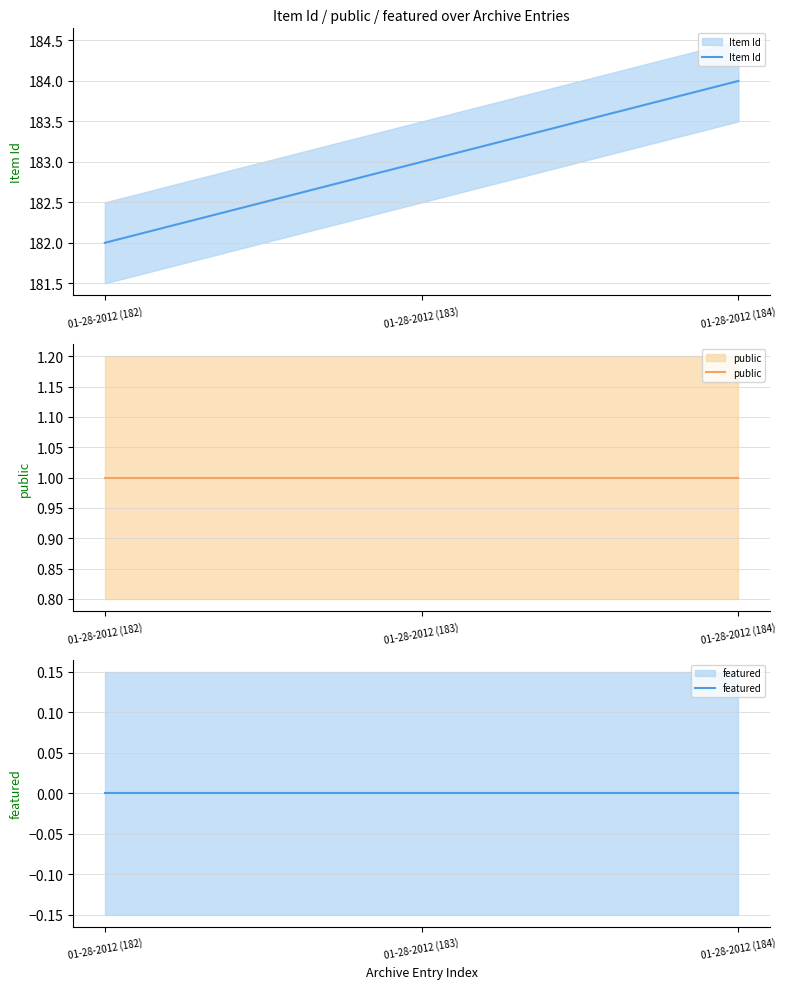

Reading left to right, transcribe all the data shown in this chart.

Item Id: 182	183	184
public: 1	1	1
featured: 0	0	0